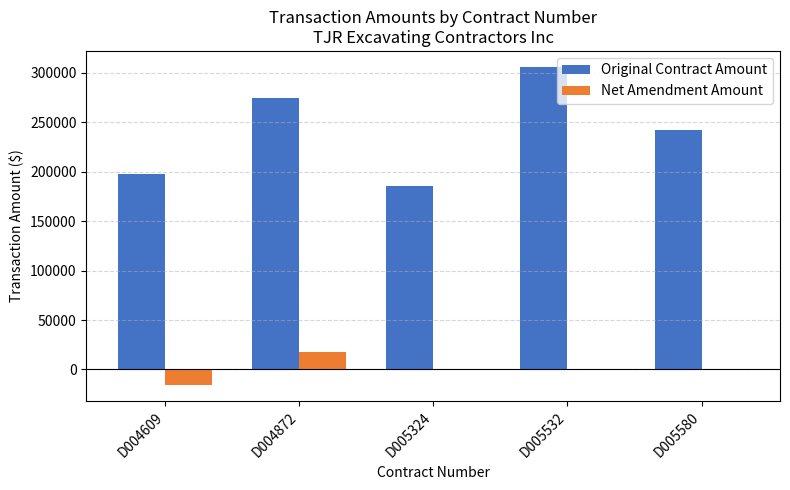

At which category is the sum across all series the highest?

D005532